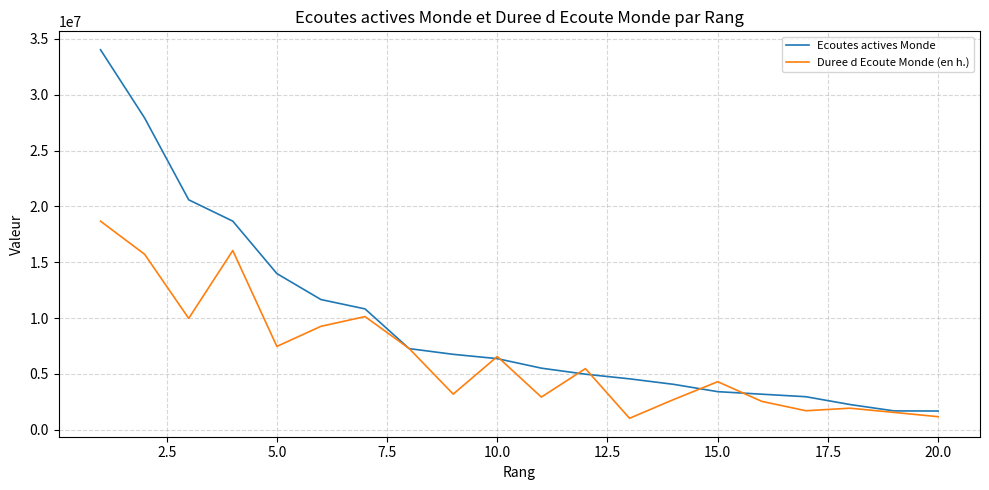

Which series has the largest total across all categories?

Ecoutes actives Monde